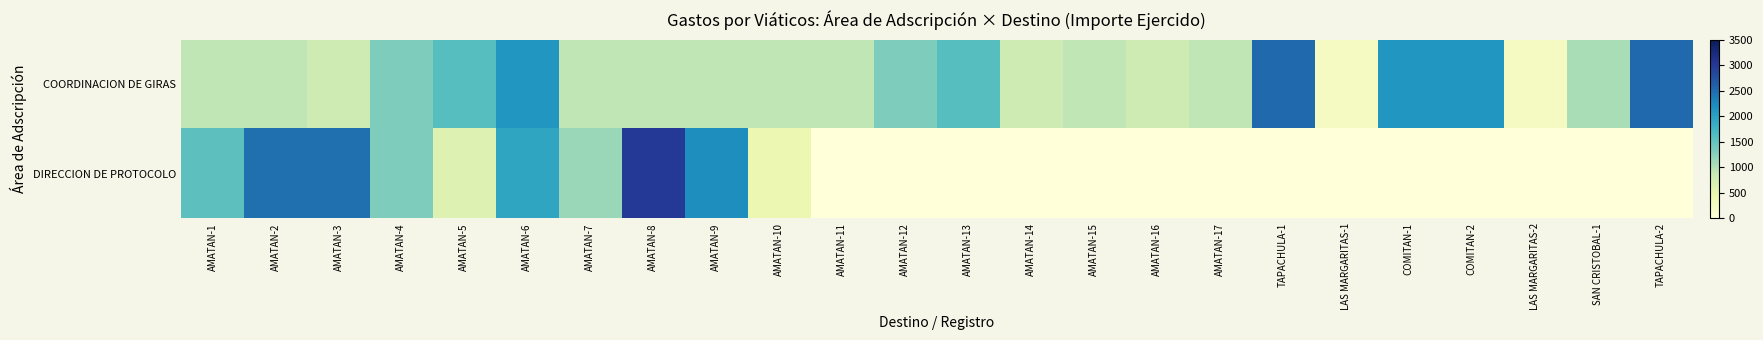

How many categories are shown in the chart?

24